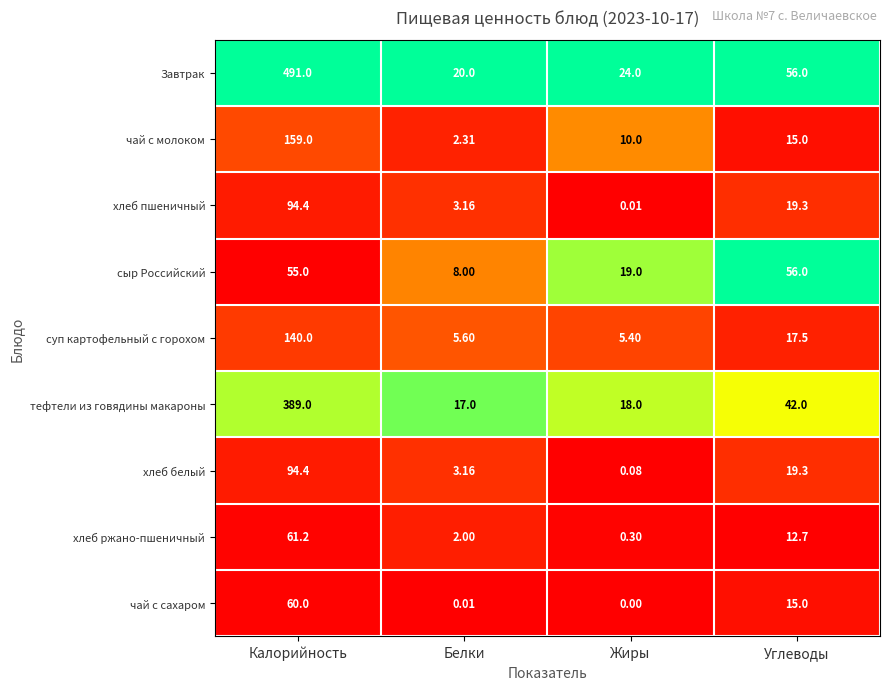

Which series has the largest total across all categories?

Завтрак